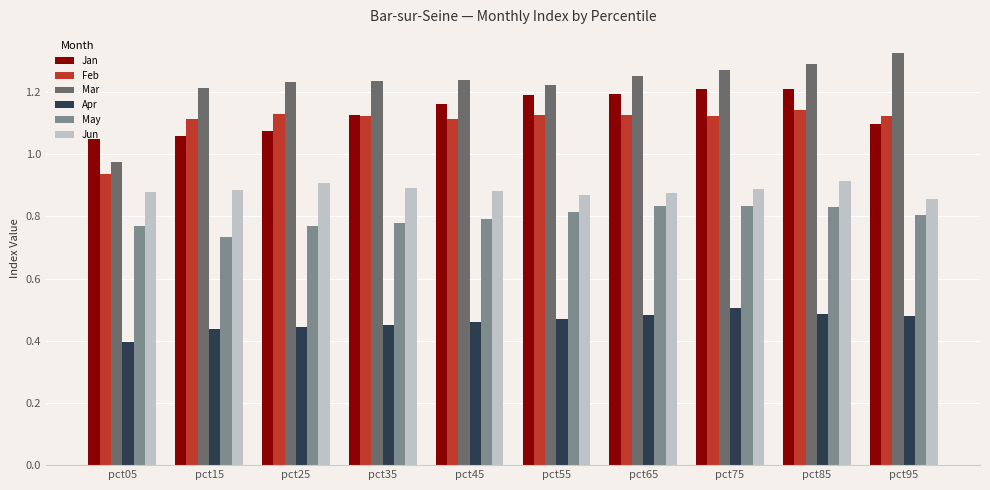

Where does the Mar series first go above 1?

pct15